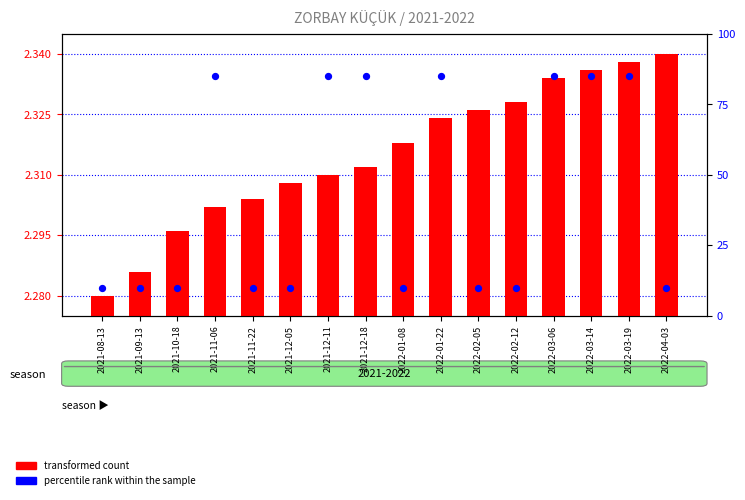

What is the total value across all series at 2022-02-12?

12.3